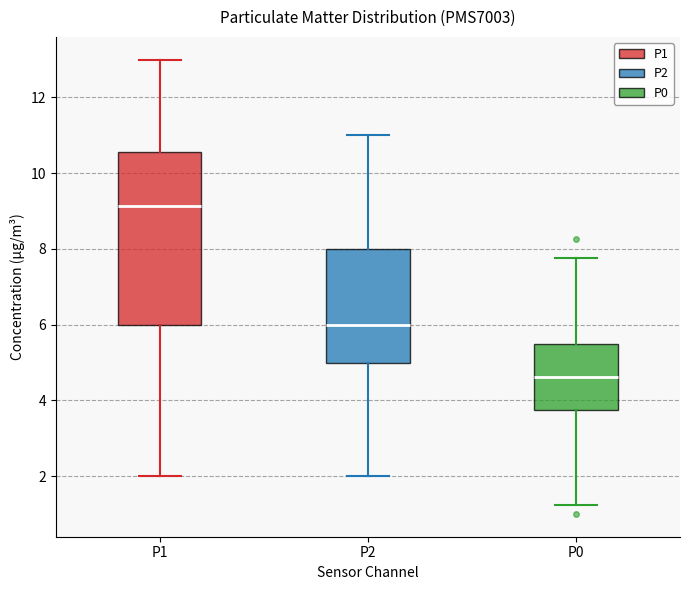

Reading left to right, read every box against the y-axis: the position of its median line, the range the box covers, and the ends of its whiskers. The values are not printed on the chart, so give them approximately, as read against the axis.

P1: median 9.2, box 6.0 to 10.6, whiskers 2.0 to 13.0
P2: median 6.0, box 5.0 to 8.0, whiskers 2.0 to 11.0
P0: median 4.6, box 3.8 to 5.6, whiskers 1.2 to 7.8